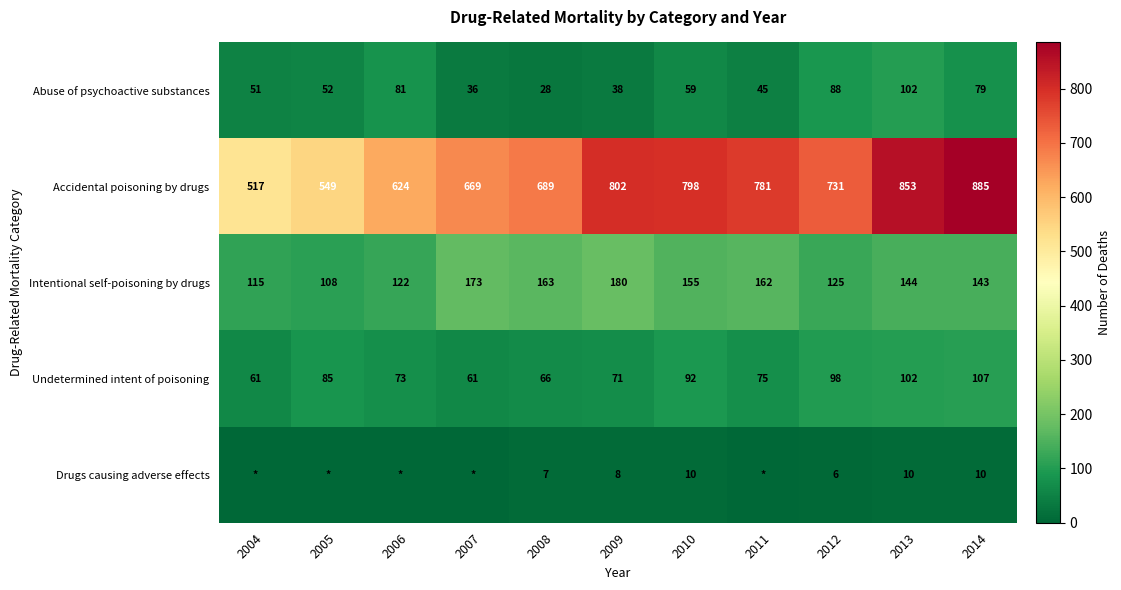

What is the difference between the highest and lowest values at 2005?

549